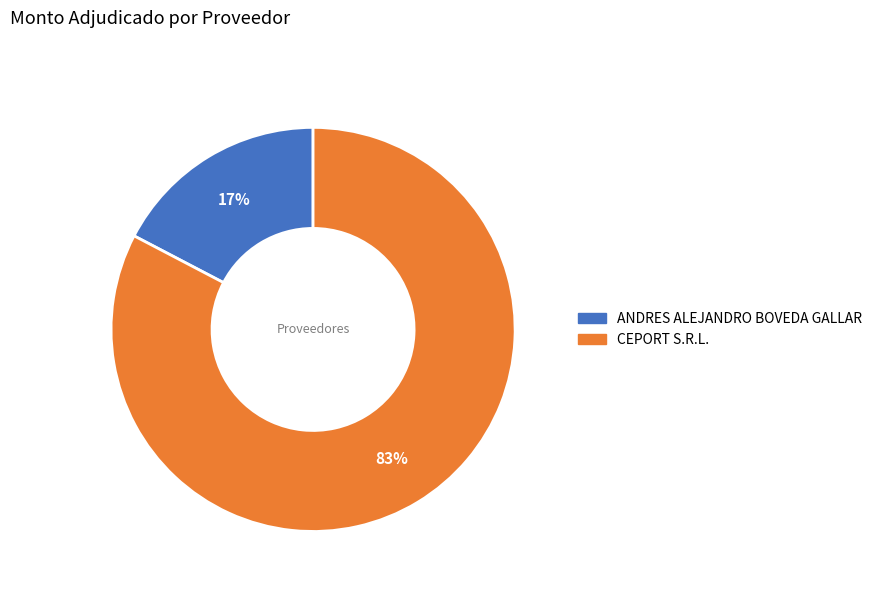

True or false: ANDRES ALEJANDRO BOVEDA GALLAR accounts for 4% of the total.

False